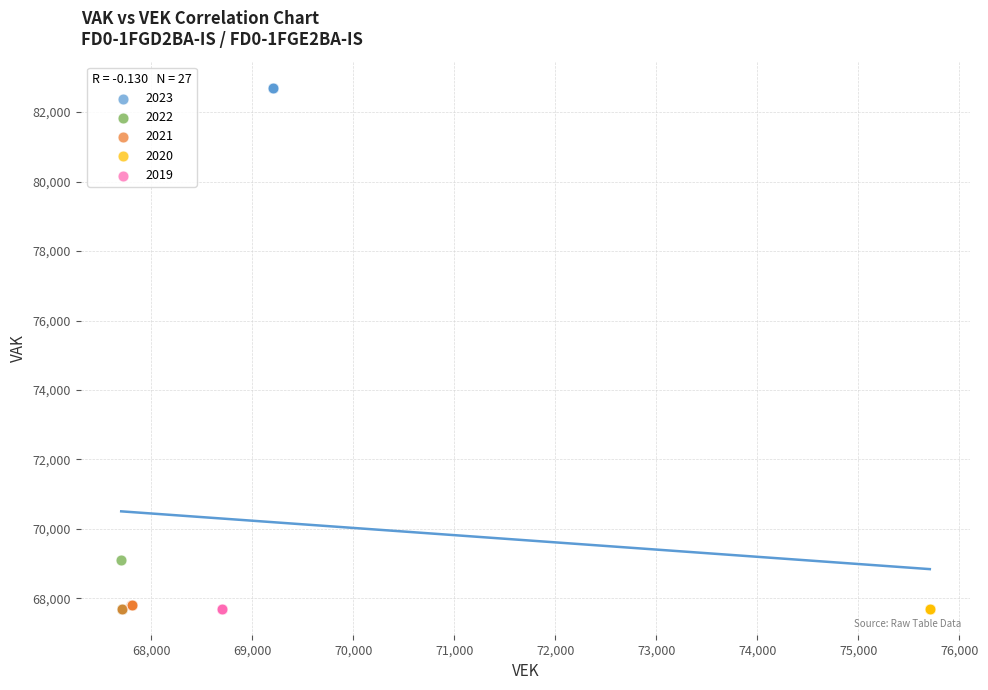

What are all the series names shown in the legend?

2023, 2022, 2021, 2020, 2019